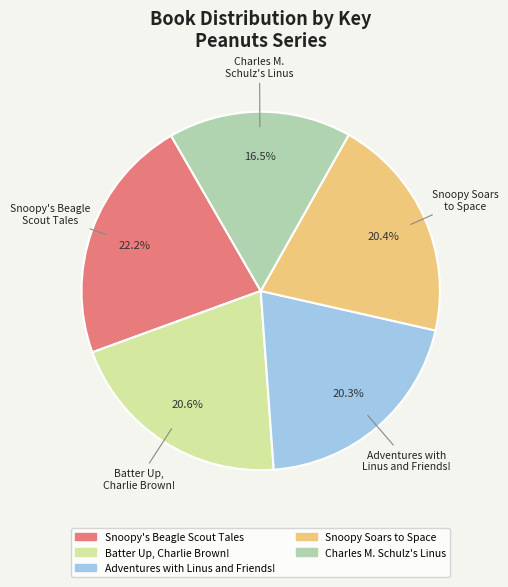

True or false: Snoopy Soars to Space accounts for 20% of the total.

True